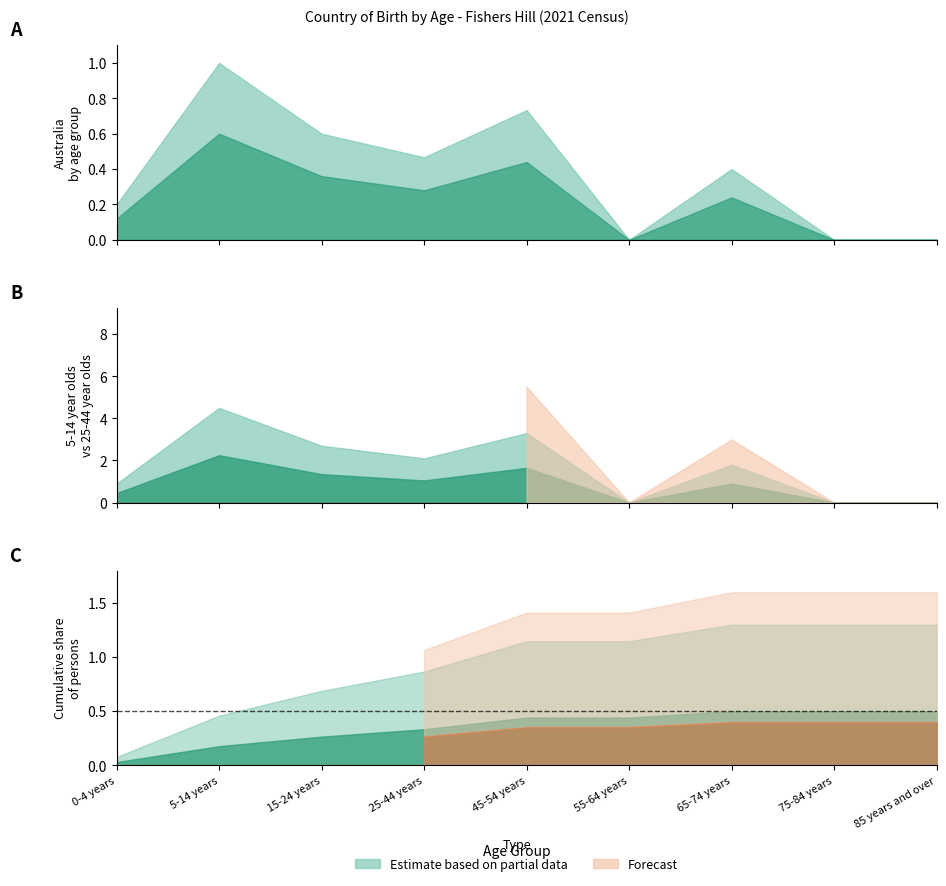

What position from the left is 15-24 years?

3